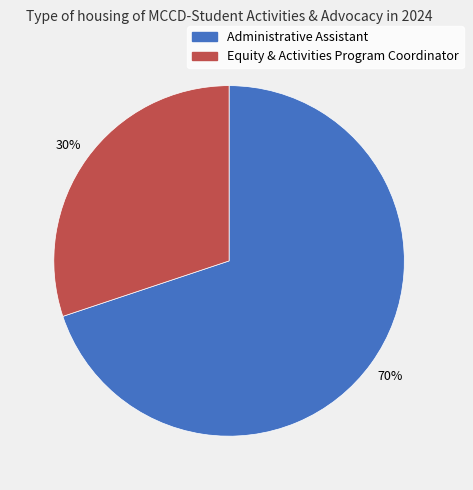

Count the number of slices in the pie.

2